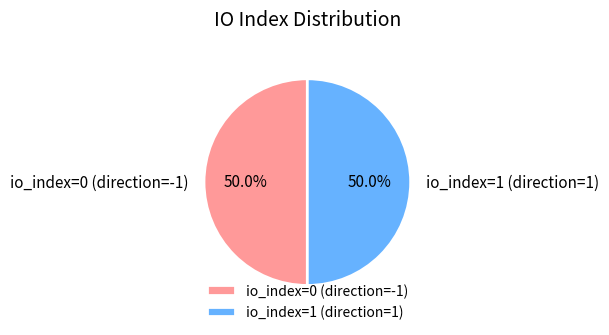

Do io_index=1 (direction=1) and io_index=0 (direction=-1) together represent more than half of the pie?

Yes